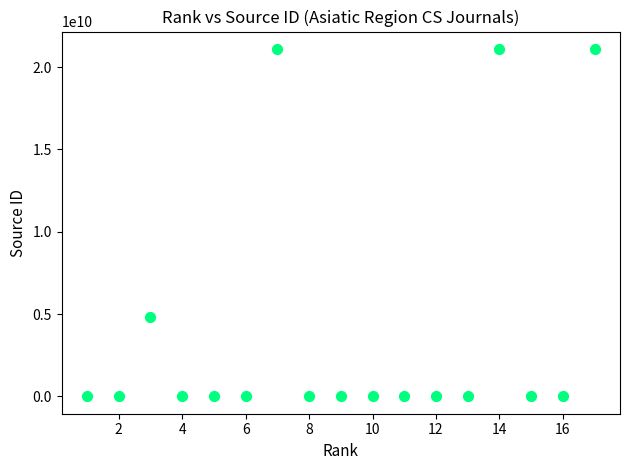

What Y value in the scatter plot is closest to 10550404664?

4800154012